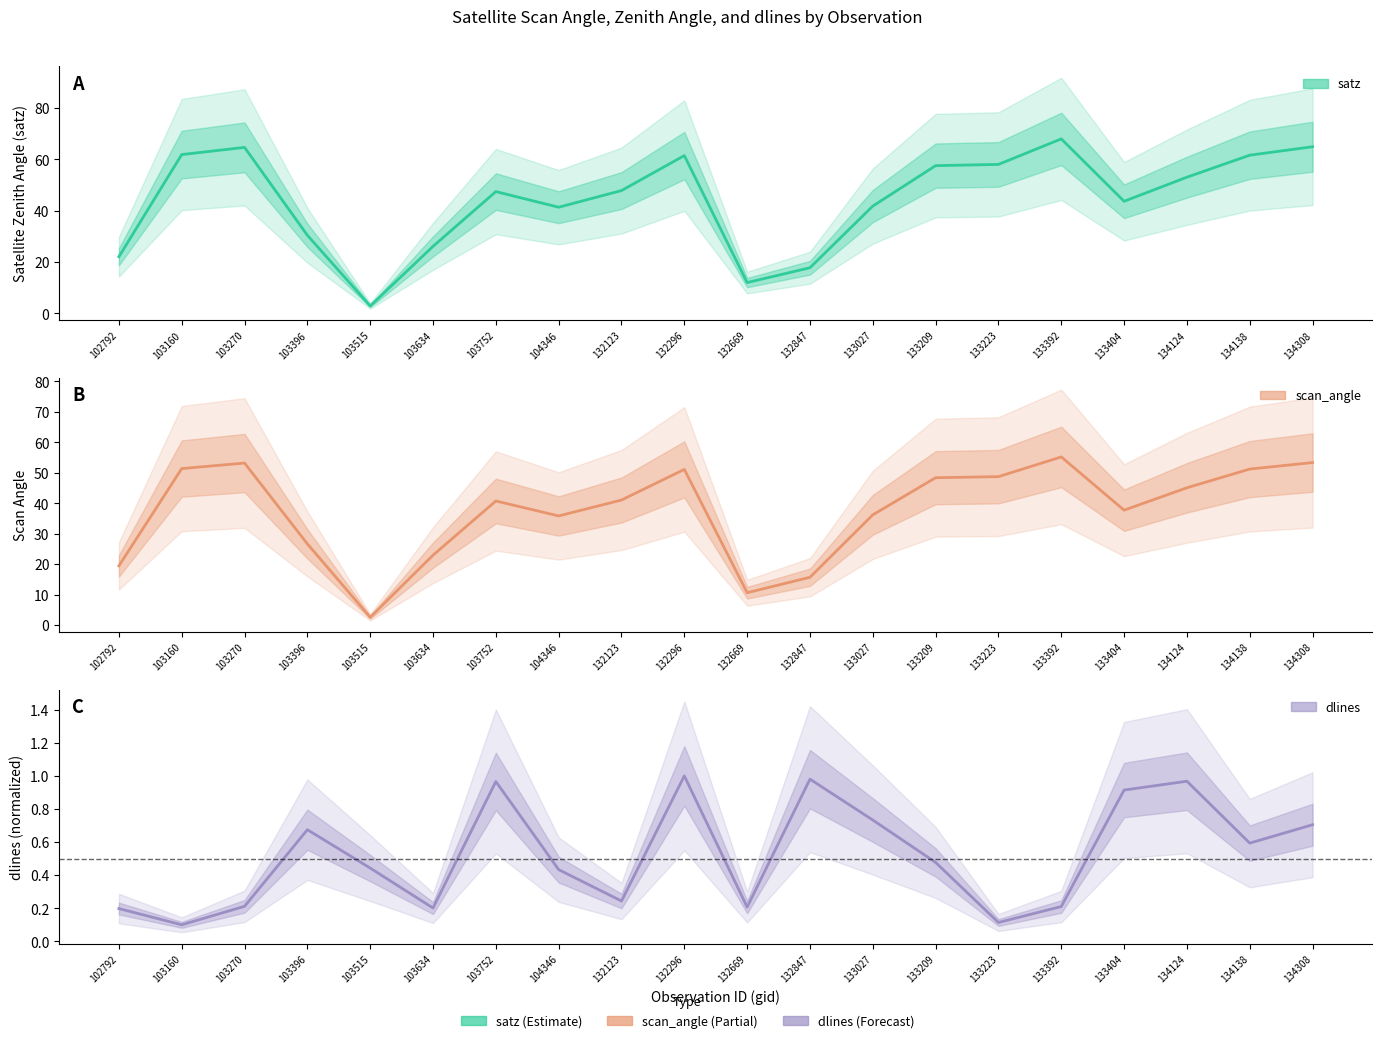

What is the sum of the satz values at 104346 and 133392?

109.4